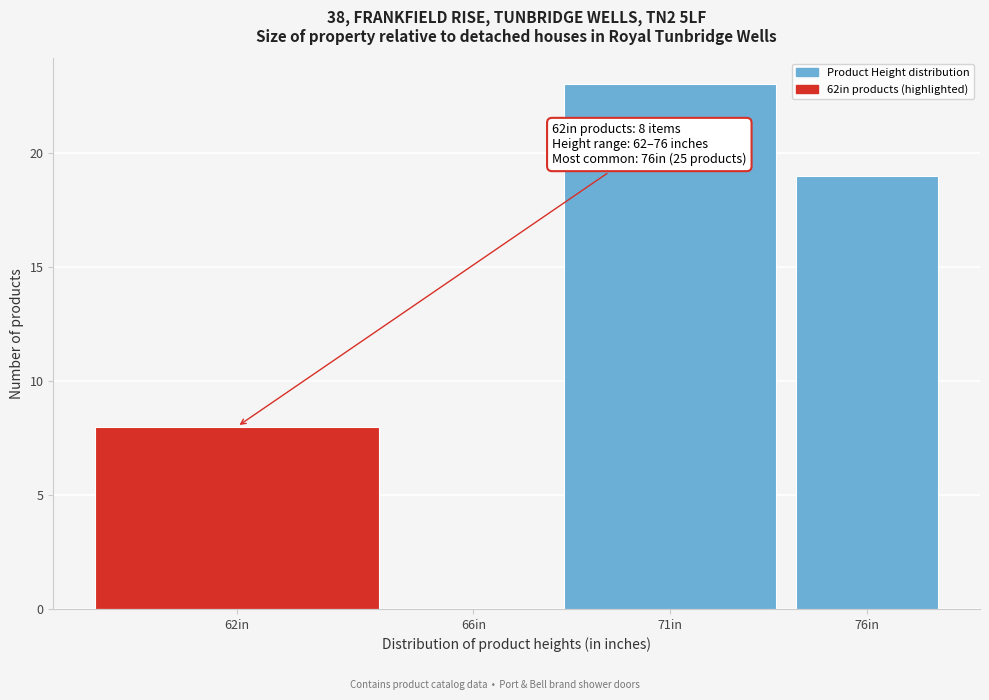

Reading left to right, extract all data points from this chart.

62in=8	66in=0	71in=23	76in=19